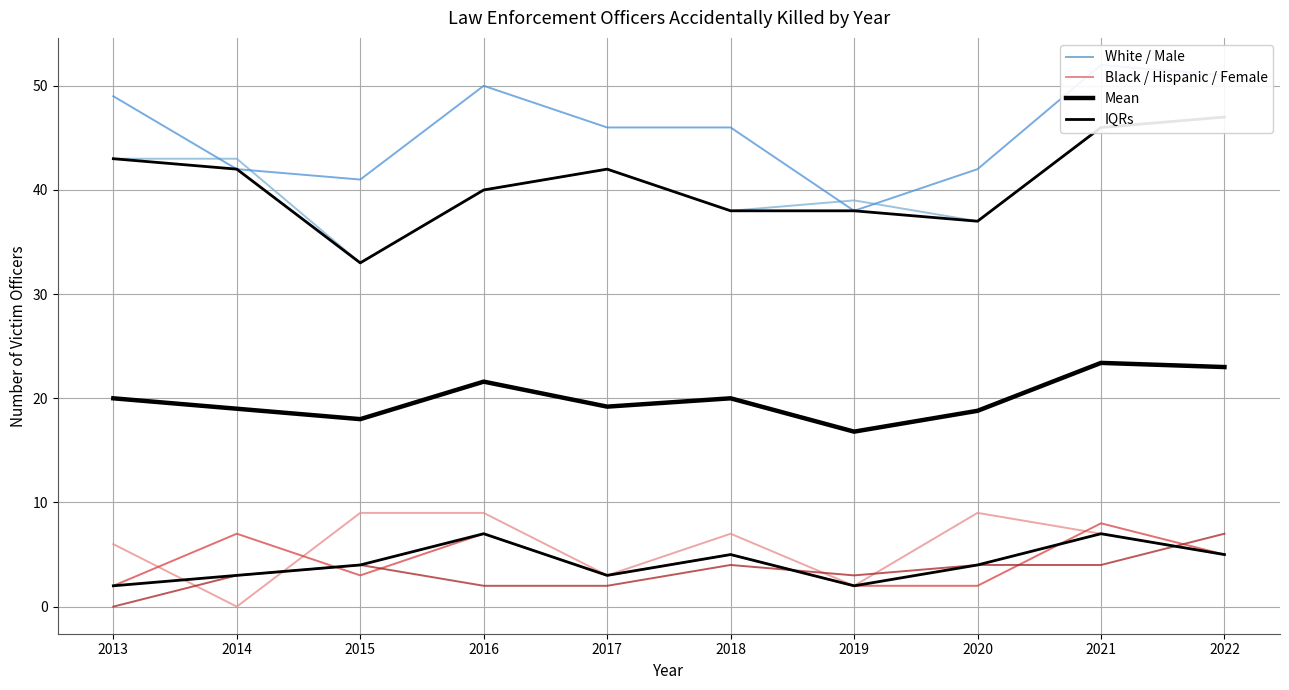

In Female, how many points are lower than both neighbors (excluding endpoints)?

1